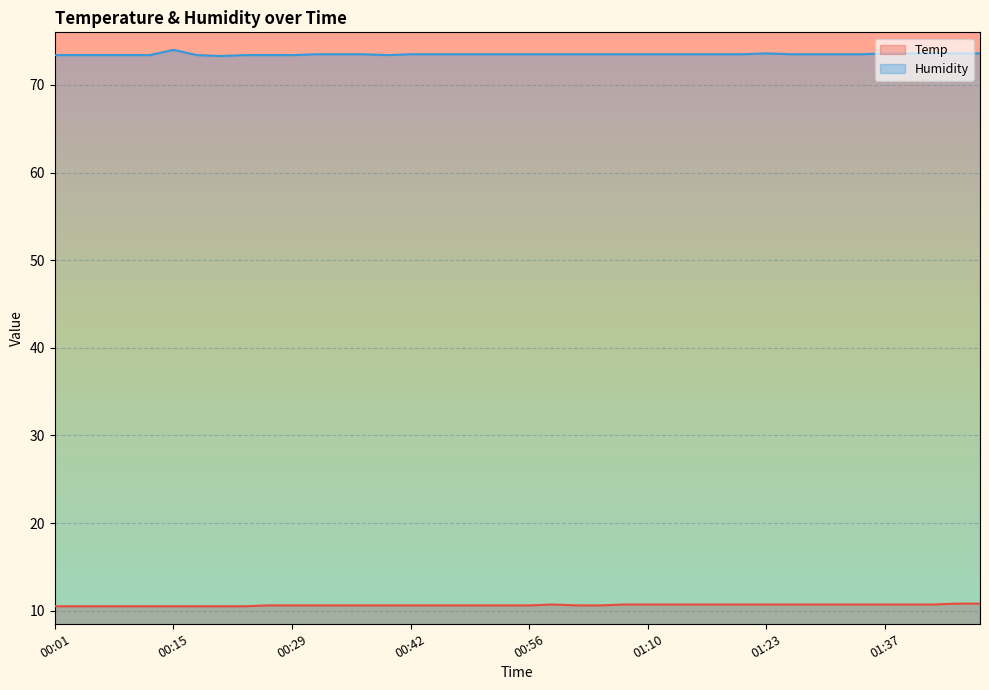

Where is the first local maximum for Temp?

00:59